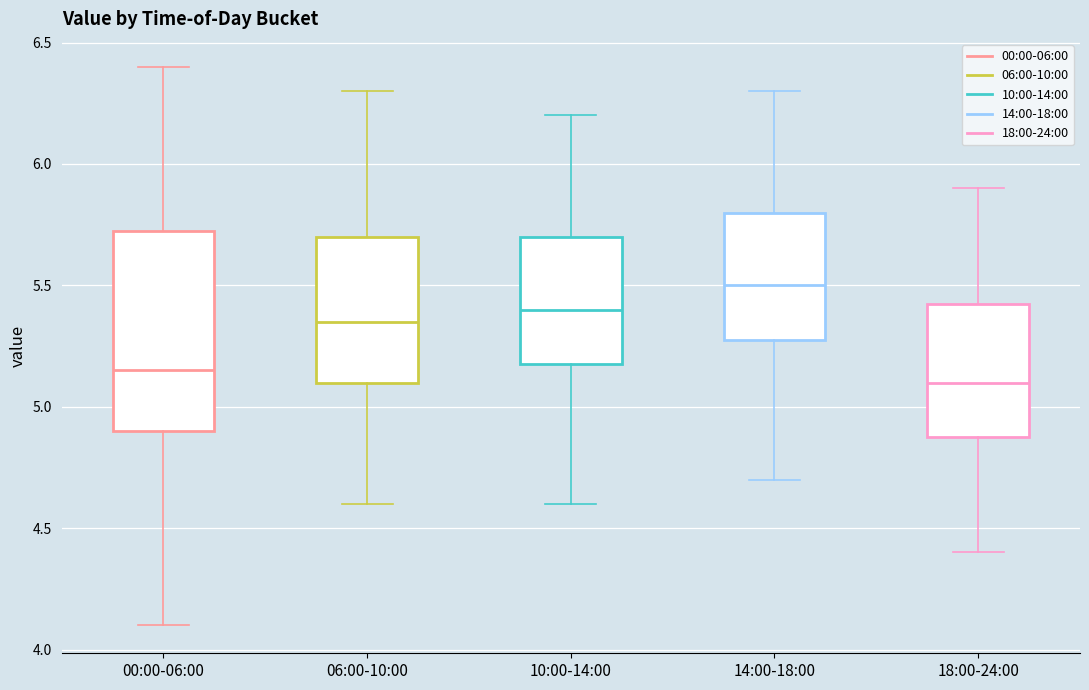

Reading left to right, read every box against the y-axis: the position of its median line, the range the box covers, and the ends of its whiskers. The values are not printed on the chart, so give them approximately, as read against the axis.

00:00-06:00: median 5.15, box 4.90 to 5.75, whiskers 4.10 to 6.40
06:00-10:00: median 5.35, box 5.10 to 5.70, whiskers 4.60 to 6.30
10:00-14:00: median 5.40, box 5.20 to 5.70, whiskers 4.60 to 6.20
14:00-18:00: median 5.50, box 5.30 to 5.80, whiskers 4.70 to 6.30
18:00-24:00: median 5.10, box 4.90 to 5.45, whiskers 4.40 to 5.90